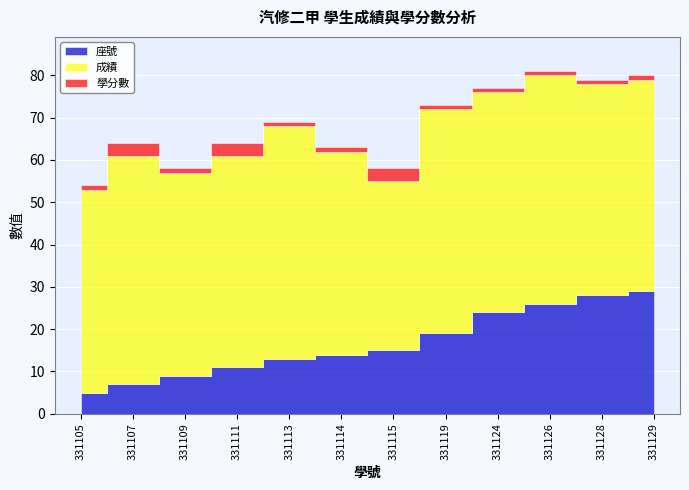

What is the spread (max minus min) of values at 331111?

47